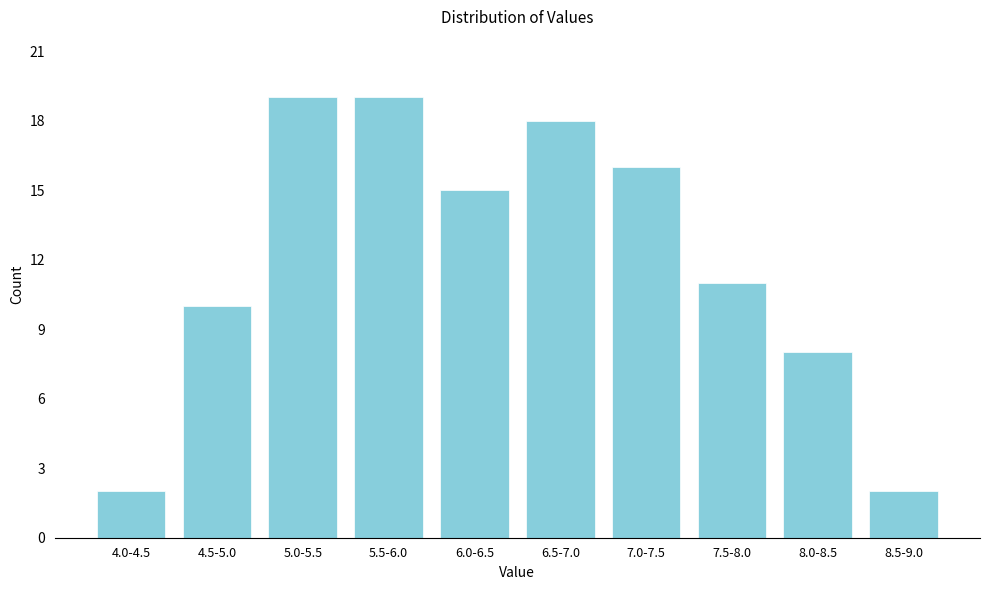

Reading right to left, what are all the values shown in this chart?

8.5-9.0=2	8.0-8.5=8	7.5-8.0=11	7.0-7.5=16	6.5-7.0=18	6.0-6.5=15	5.5-6.0=19	5.0-5.5=19	4.5-5.0=10	4.0-4.5=2